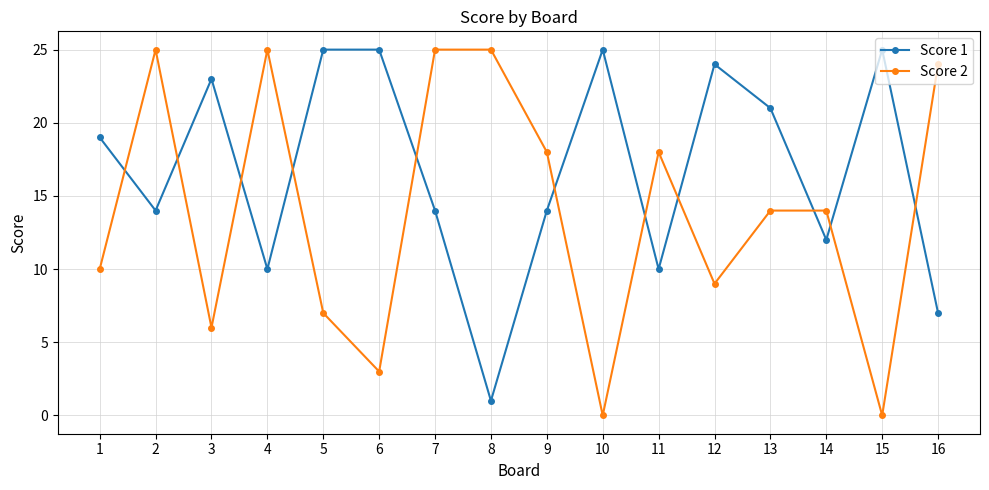

What is the maximum value shown in the chart?

25